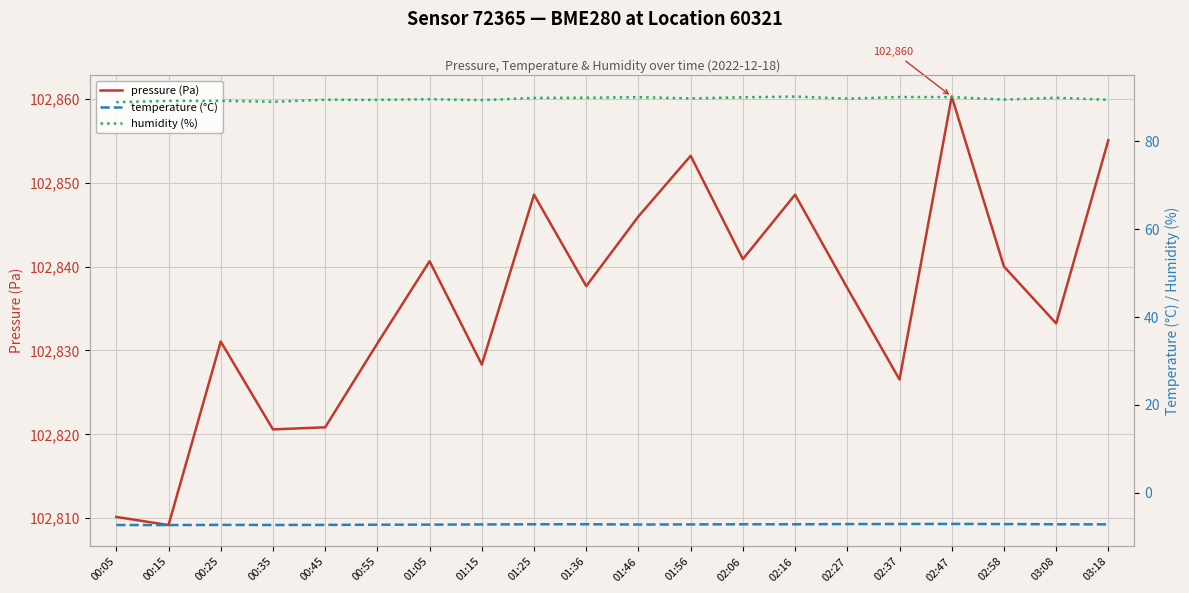

What is the difference between the second highest and minimum values in the humidity (%) series?

1.2